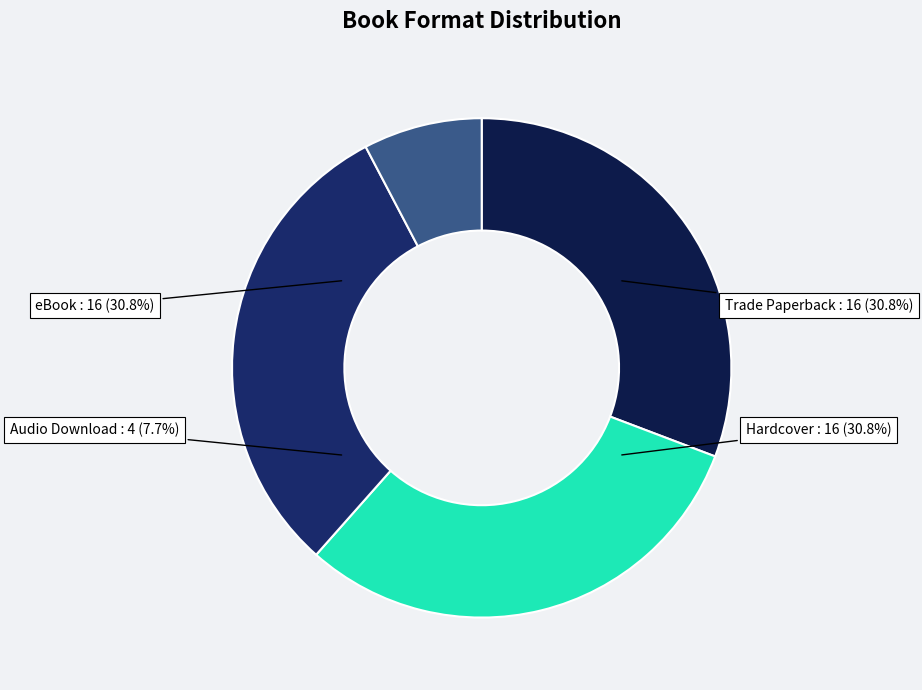

To the nearest percent, what is the average slice percentage?

25%